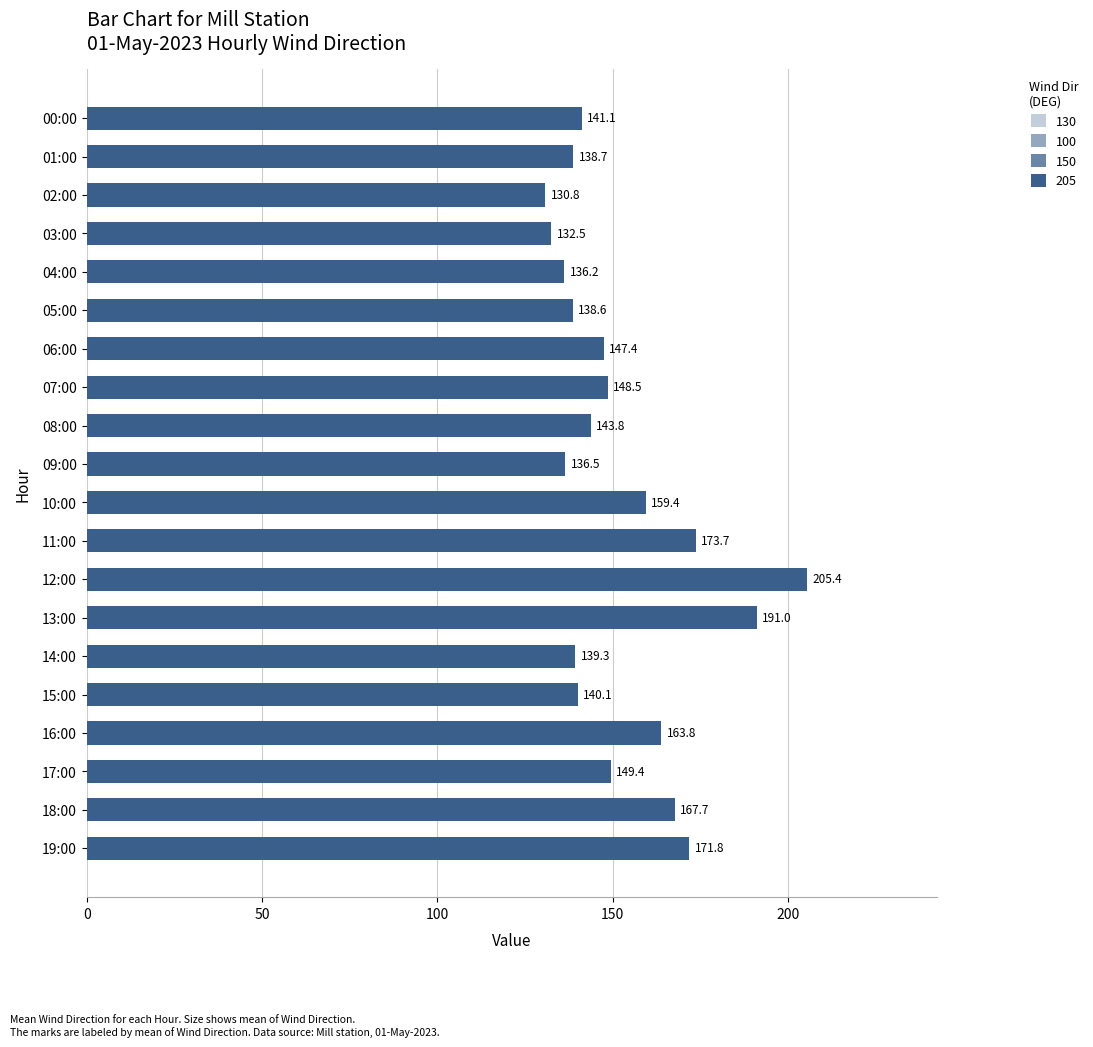

What position from the top is 05:00?

6